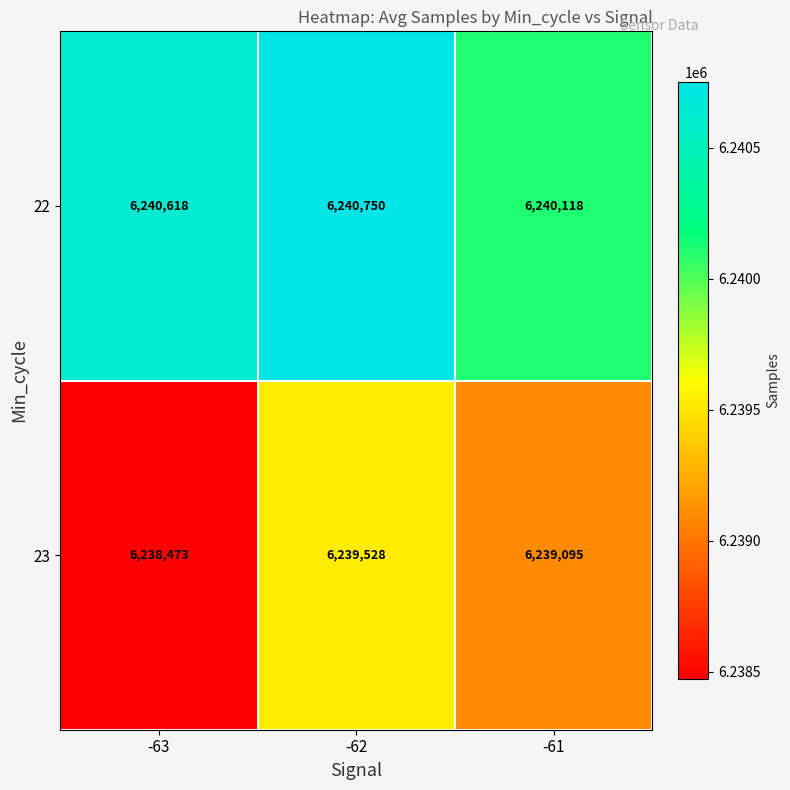

Which series has the largest total across all categories?

22